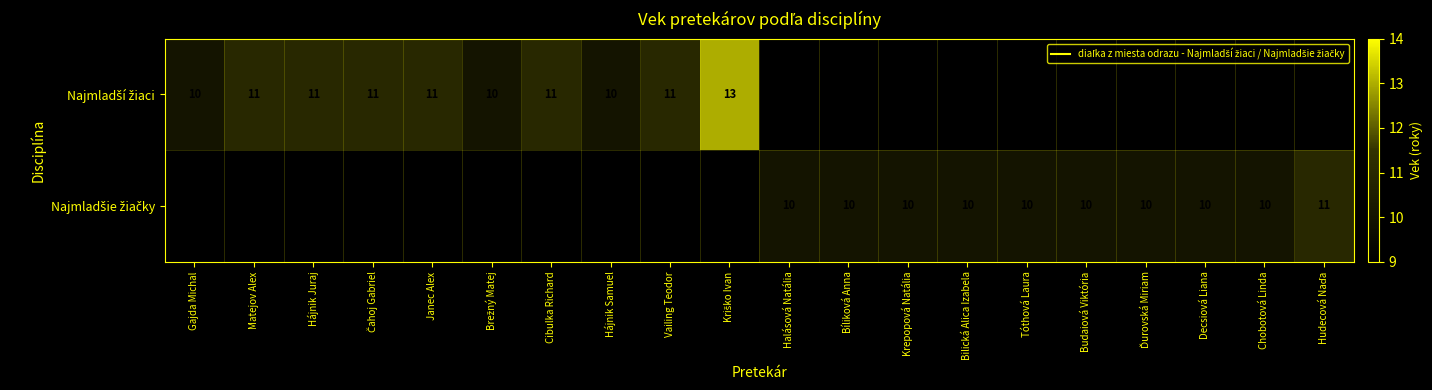

How many positive values does the Najmladšie žiačky series have?

10